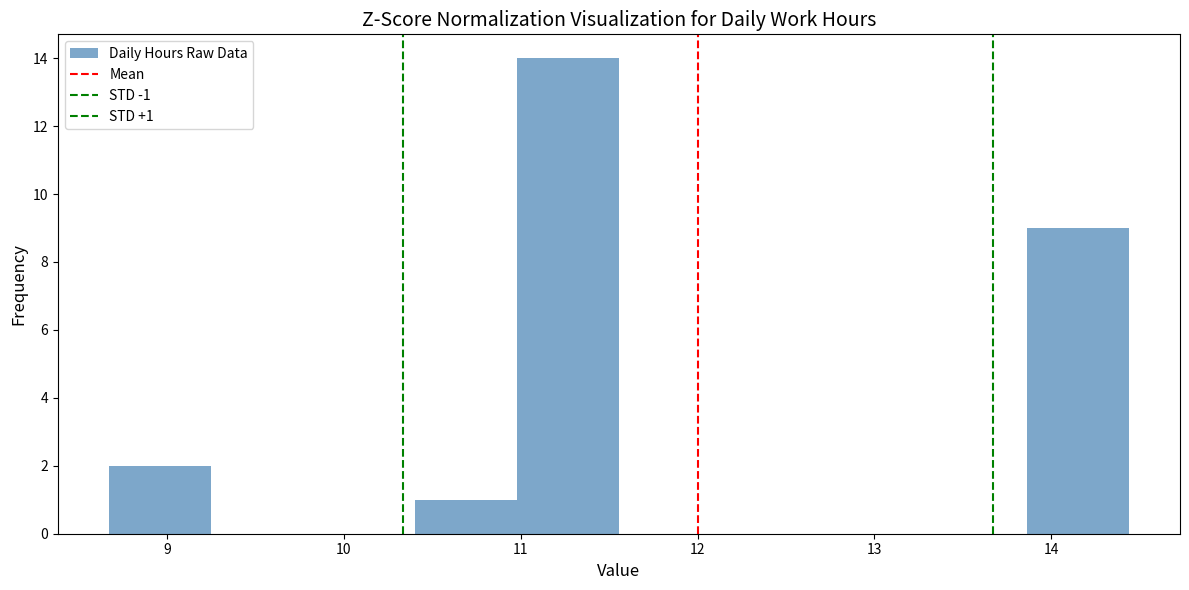

Which range on the x-axis has the tallest bar?

11.0 to 11.6